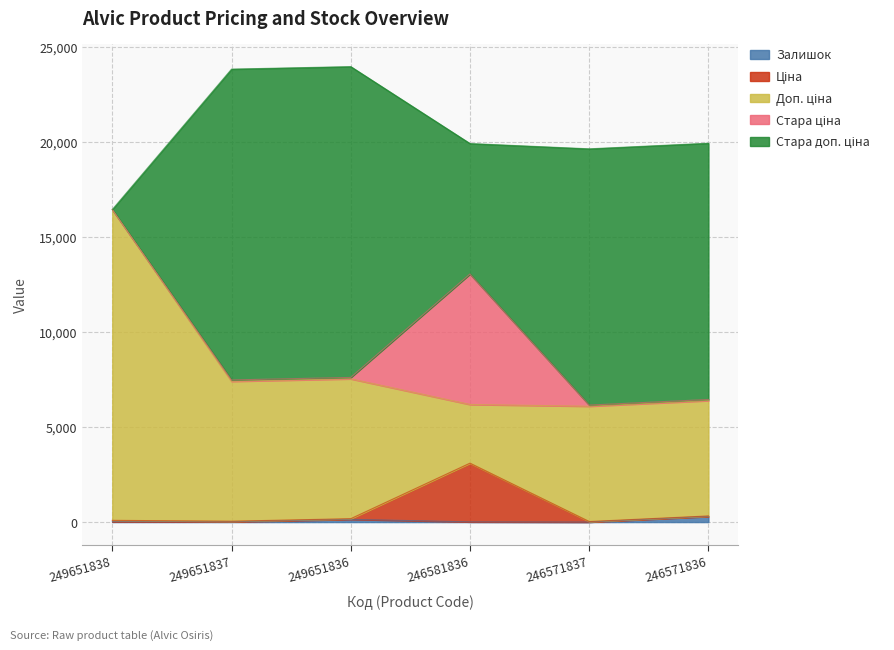

Reading left to right, list all the values displayed in this chart.

Залишок: 249651838=19.0	249651837=13.0	249651836=145.0	246581836=10.0	246571837=1.0	246571836=296.0
Ціна: 249651838=72.7	249651837=32.7	249651836=32.7	246581836=3091.2	246571837=27.0	246571836=27.0
Доп. ціна: 249651838=16366.5	249651837=7365.0	249651836=7365.0	246581836=3091.0	246571837=6072.0	246571836=6072.0
Стара ціна: 249651838=0.0	249651837=72.7	249651836=72.7	246581836=6869.4	246571837=60.0	246571836=60.0
Стара доп. ціна: 249651838=0.0	249651837=16366.5	249651836=16366.5	246581836=6869.4	246571837=13493.2	246571836=13493.2